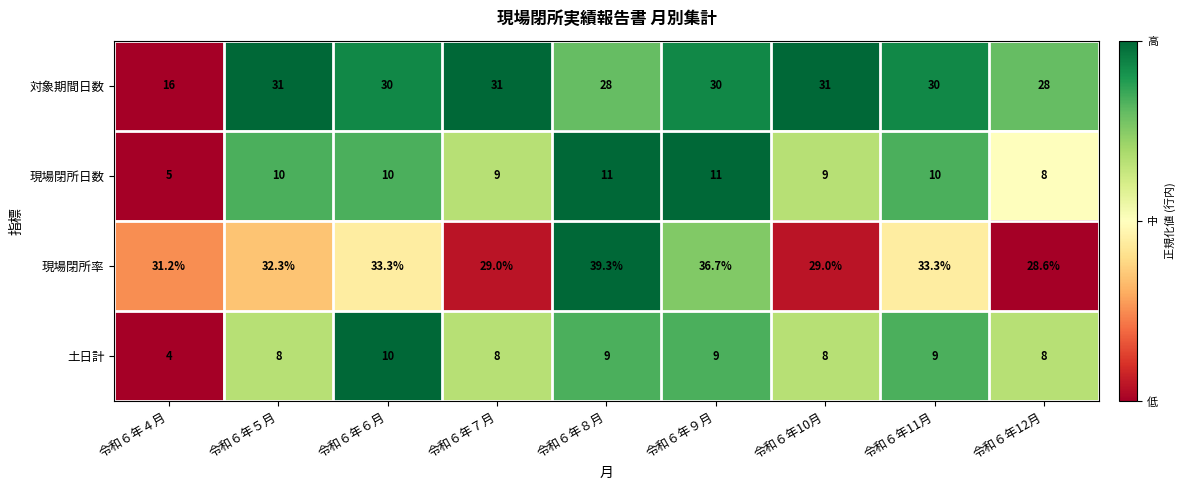

Rank the series at 令和６年４月 from lowest to highest value.

土日計, 現場閉所日数, 対象期間日数, 現場閉所率